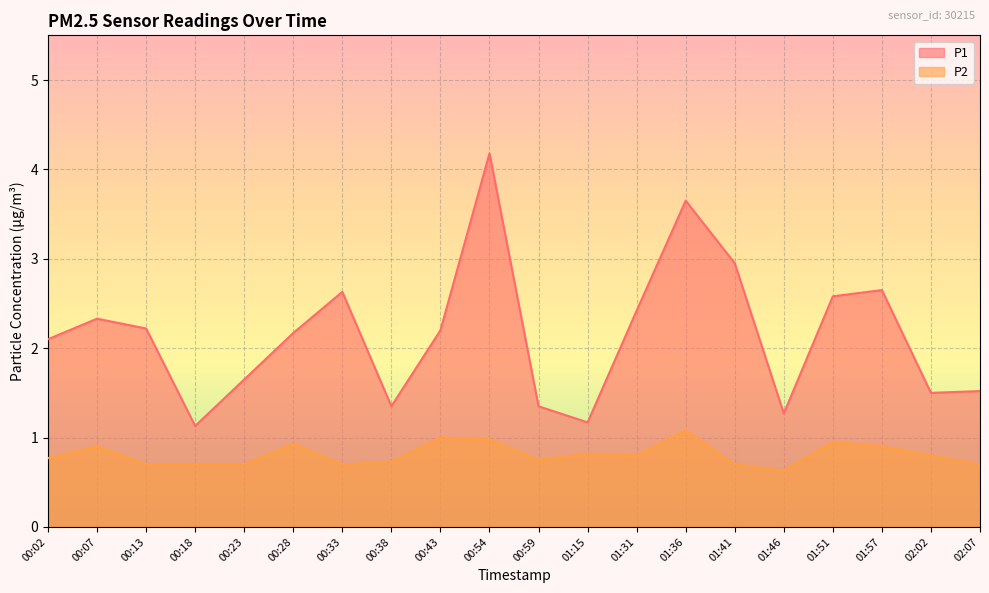

True or false: P2 and P1 intersect in this chart.

False